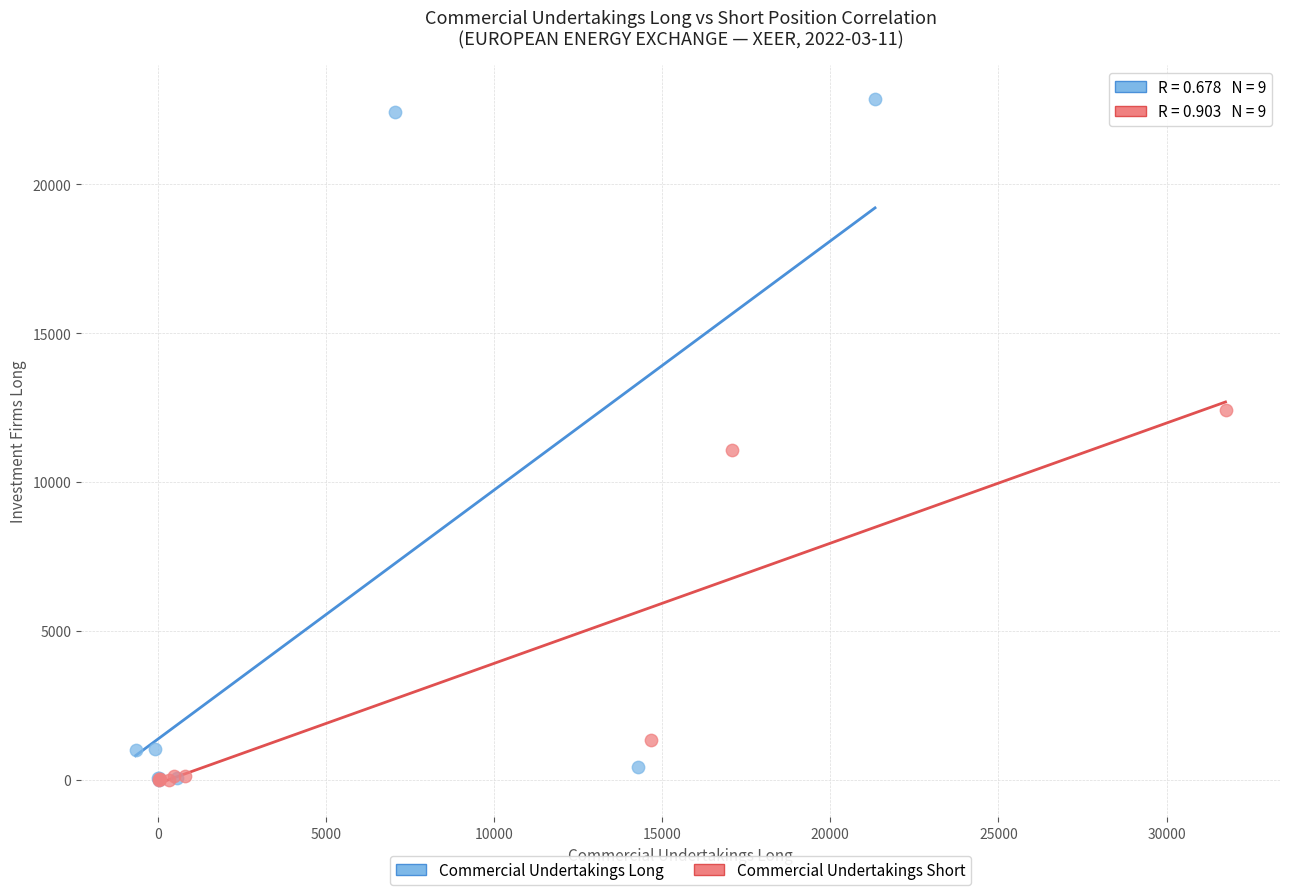

Which series reaches the maximum Y coordinate?

Commercial Undertakings Long